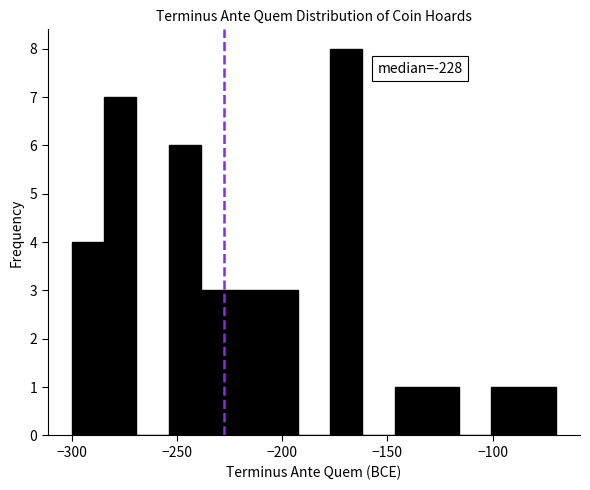

Around what value on the x-axis is the tallest bar? Give the approximate position of its centre, as read against the axis.

-170